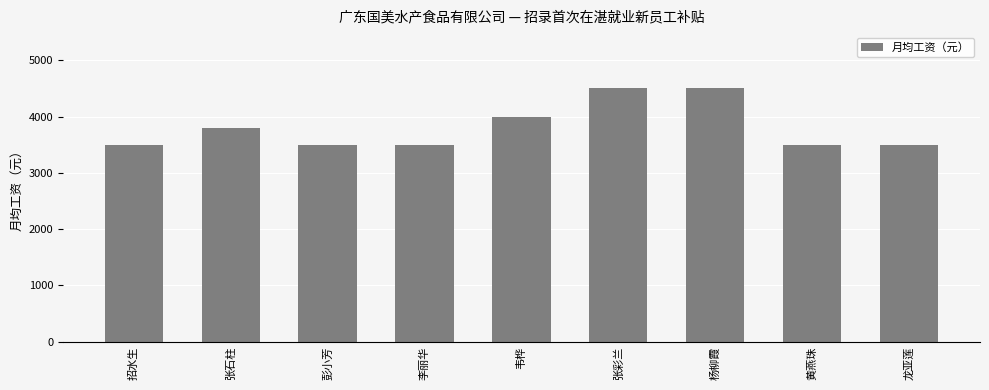

Reading right to left, what are all the values shown in this chart?

3500	3500	4500	4500	4000	3500	3500	3800	3500